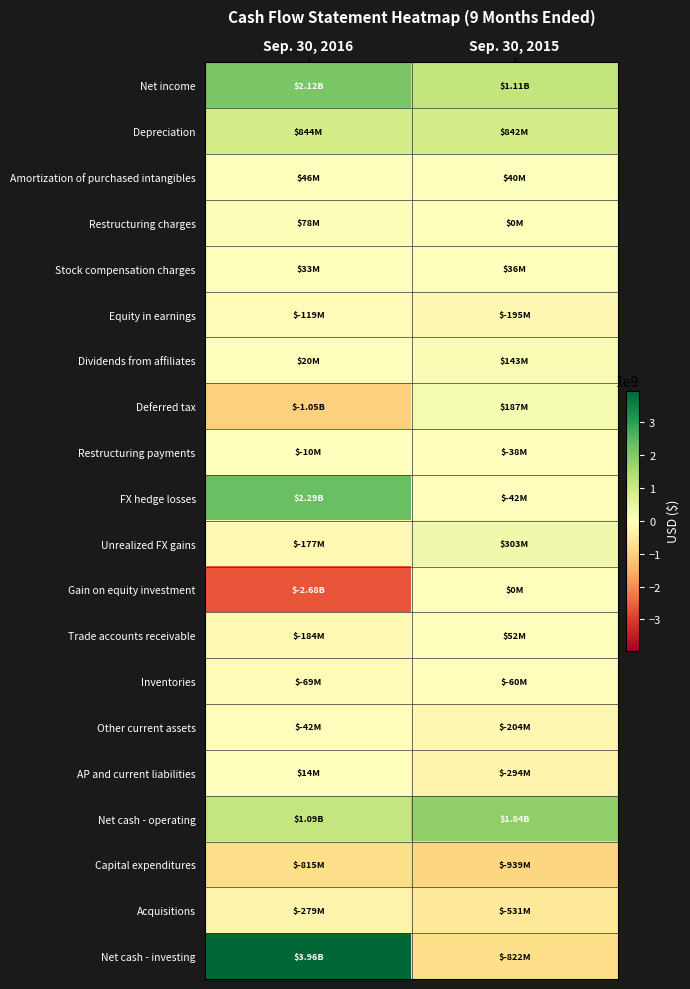

What is the spread (max minus min) of values at Sep. 30, 2016?

6632000000